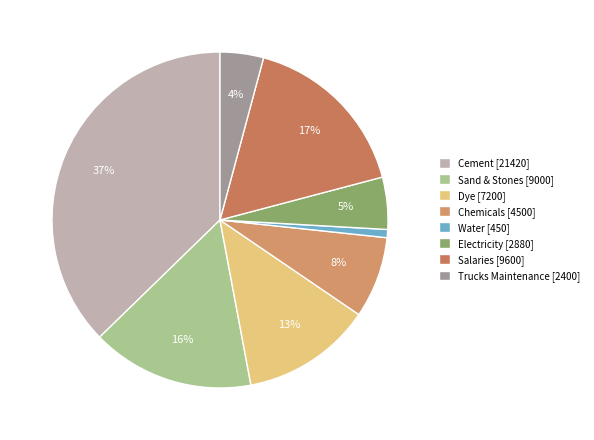

What is the ratio of the value at Water to the value at Electricity?

0.2